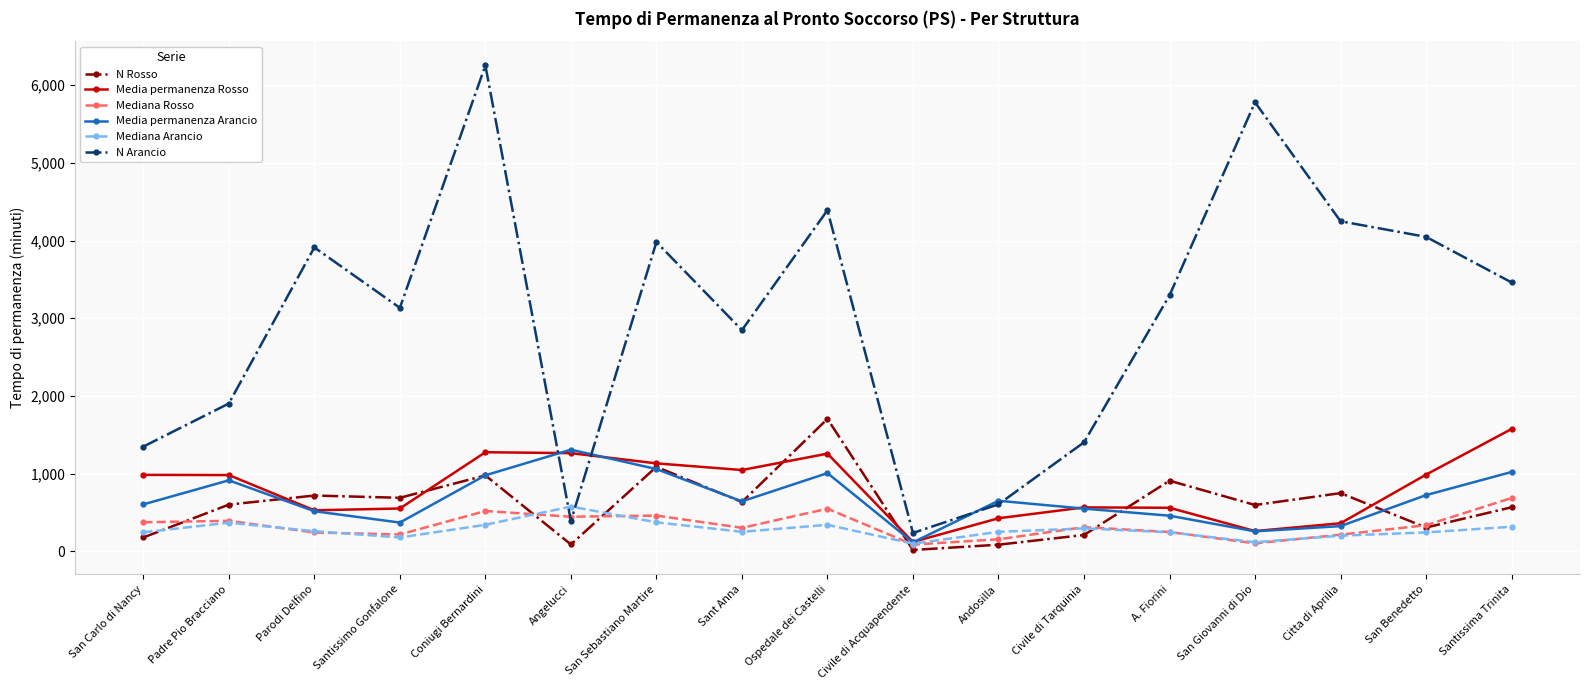

What are all the series names shown in the legend?

N Rosso, Media permanenza Rosso, Mediana Rosso, Media permanenza Arancio, Mediana Arancio, N Arancio